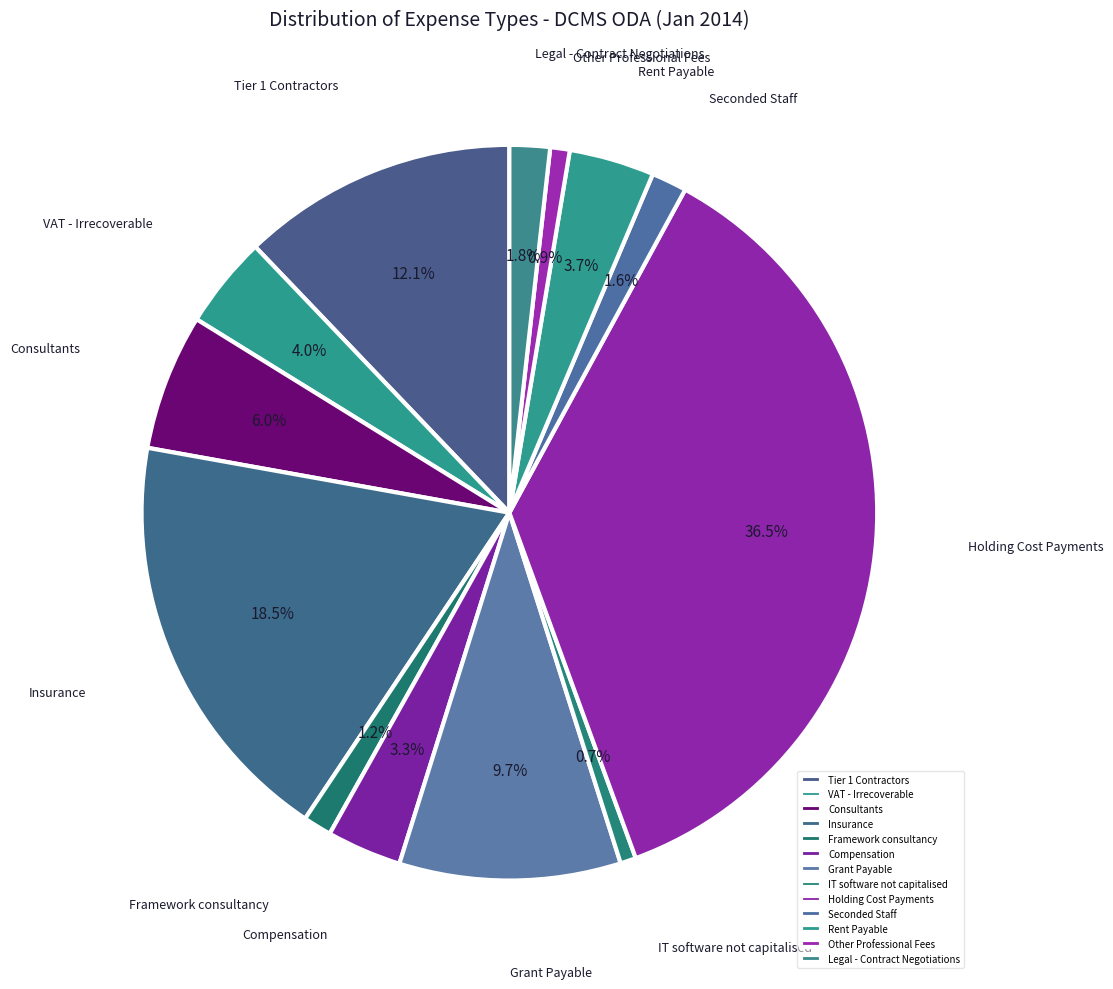

What percentage is NOT represented by Holding Cost Payments?

63.5%